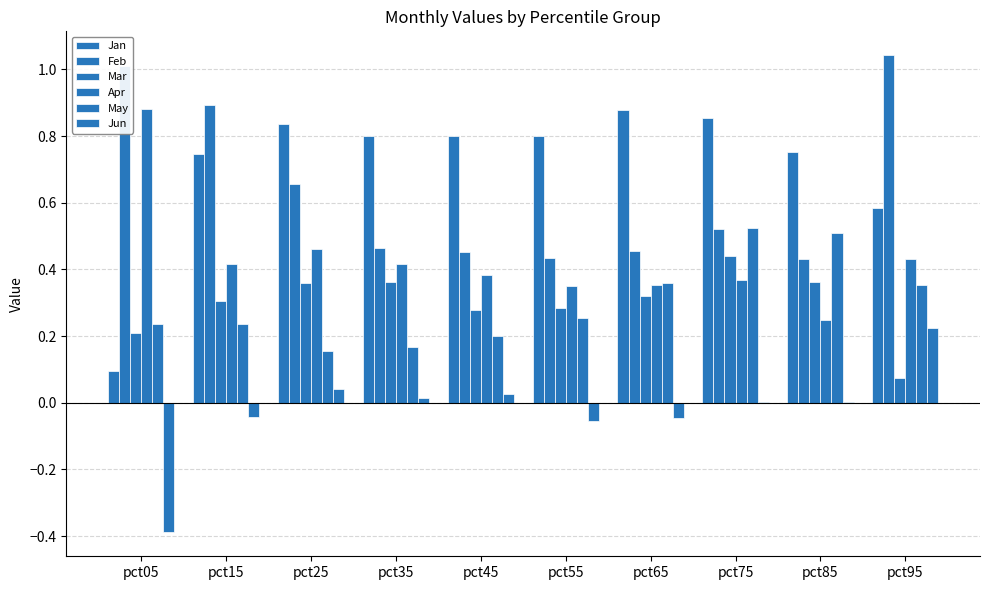

What is the value of the Apr bar at the 1st from the left?

0.9